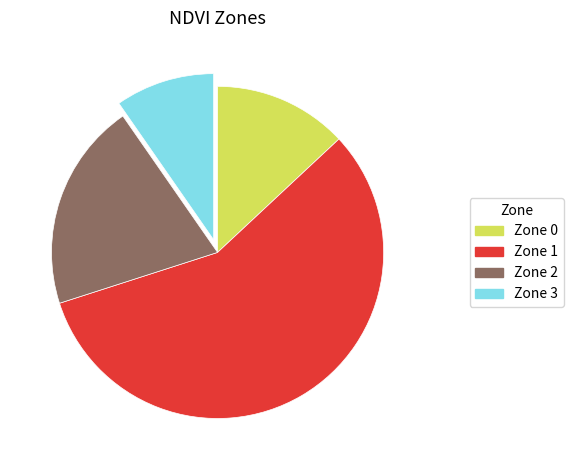

What is the largest slice in the pie chart?

Zone 1